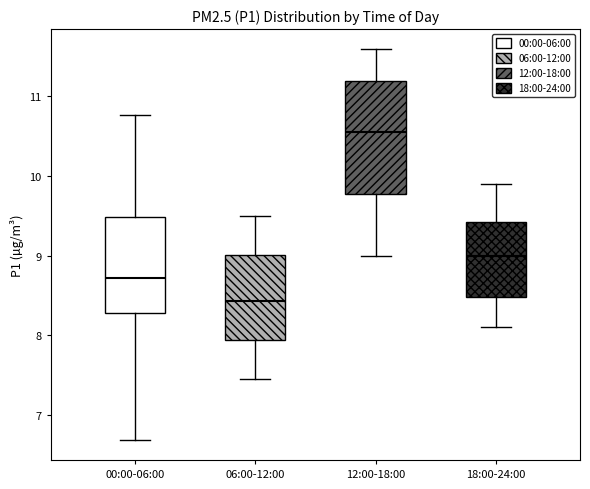

Reading left to right, read every box against the y-axis: the position of its median line, the range the box covers, and the ends of its whiskers. The values are not printed on the chart, so give them approximately, as read against the axis.

00:00-06:00: median 8.7, box 8.3 to 9.5, whiskers 6.7 to 10.8
06:00-12:00: median 8.4, box 7.9 to 9.0, whiskers 7.5 to 9.5
12:00-18:00: median 10.6, box 9.8 to 11.2, whiskers 9.0 to 11.6
18:00-24:00: median 9.0, box 8.5 to 9.4, whiskers 8.1 to 9.9